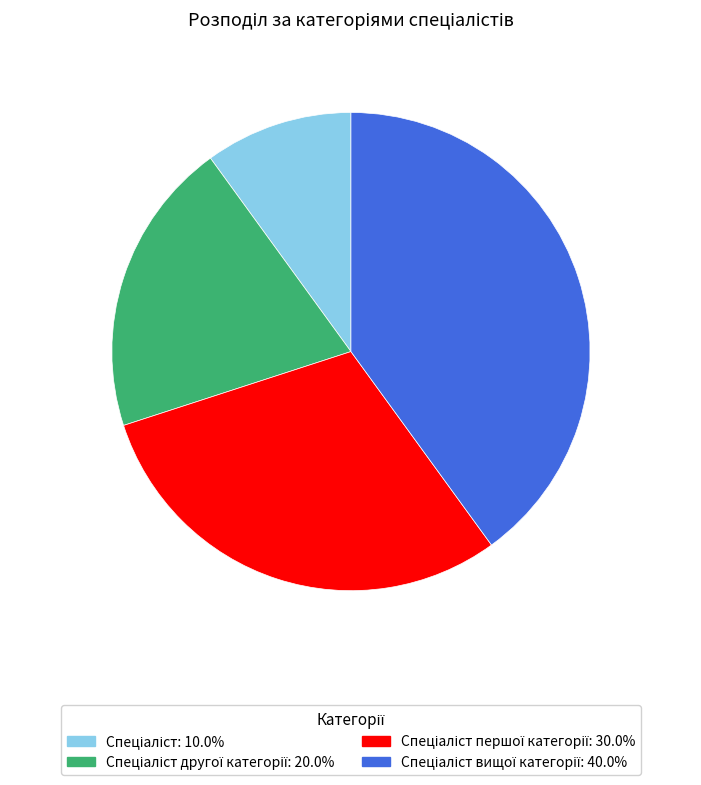

Is there a majority slice in this chart?

No